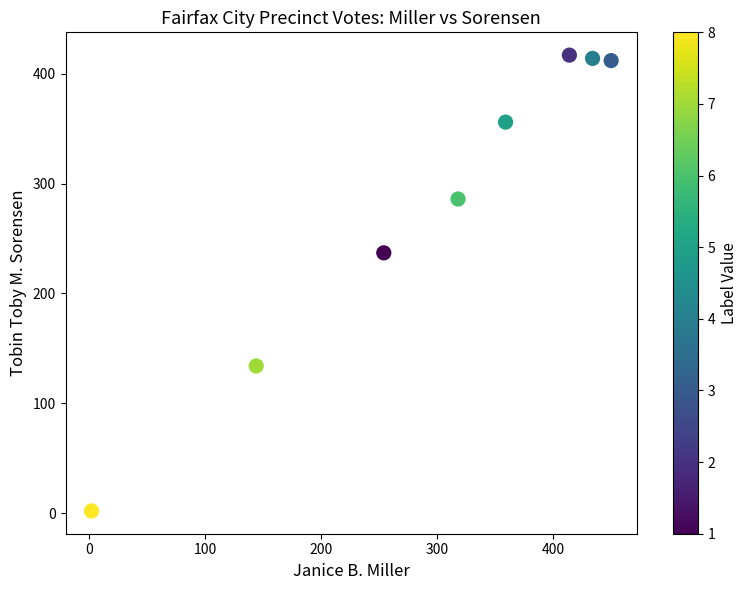

What Y value in the scatter plot is closest to 209?

237